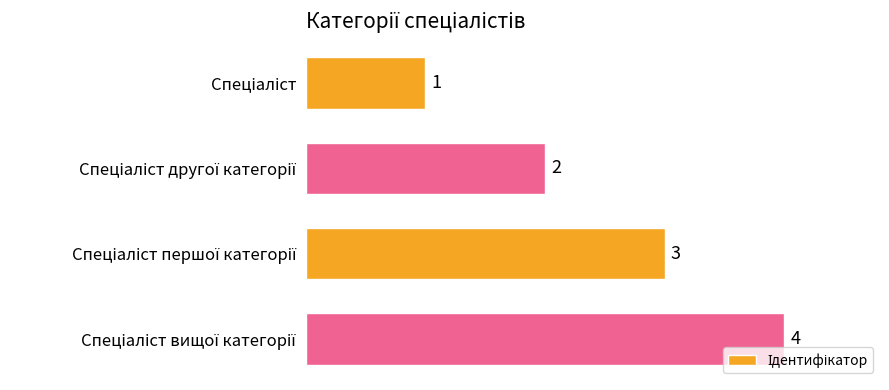

What is the sum of all values?

10